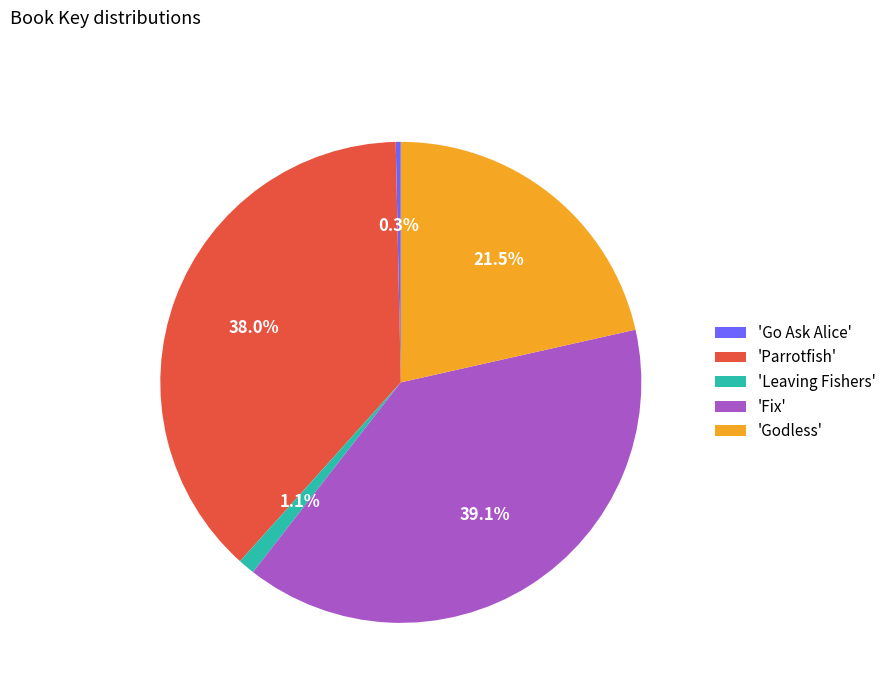

Which has a higher value, 'Fix' or 'Parrotfish'?

'Fix'